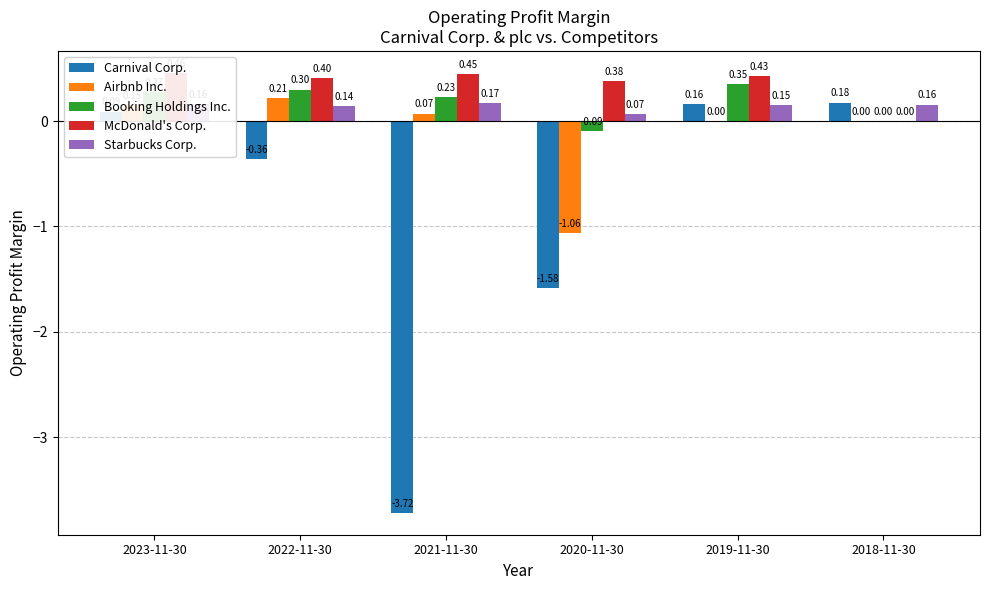

What is the sum of the Airbnb Inc. values at 2021-11-30 and 2023-11-30?

0.2